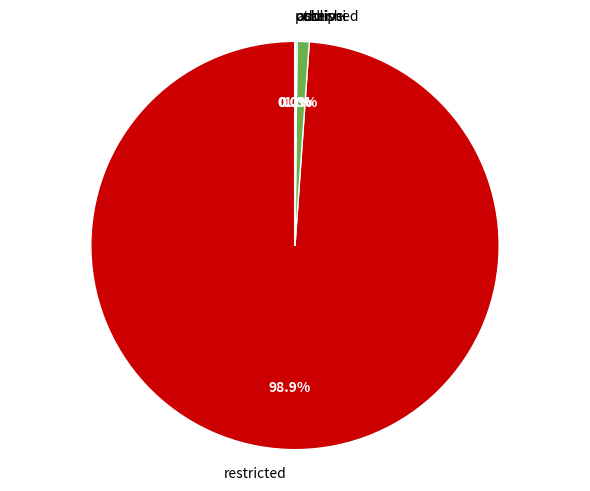

What is the largest slice in the pie chart?

restricted